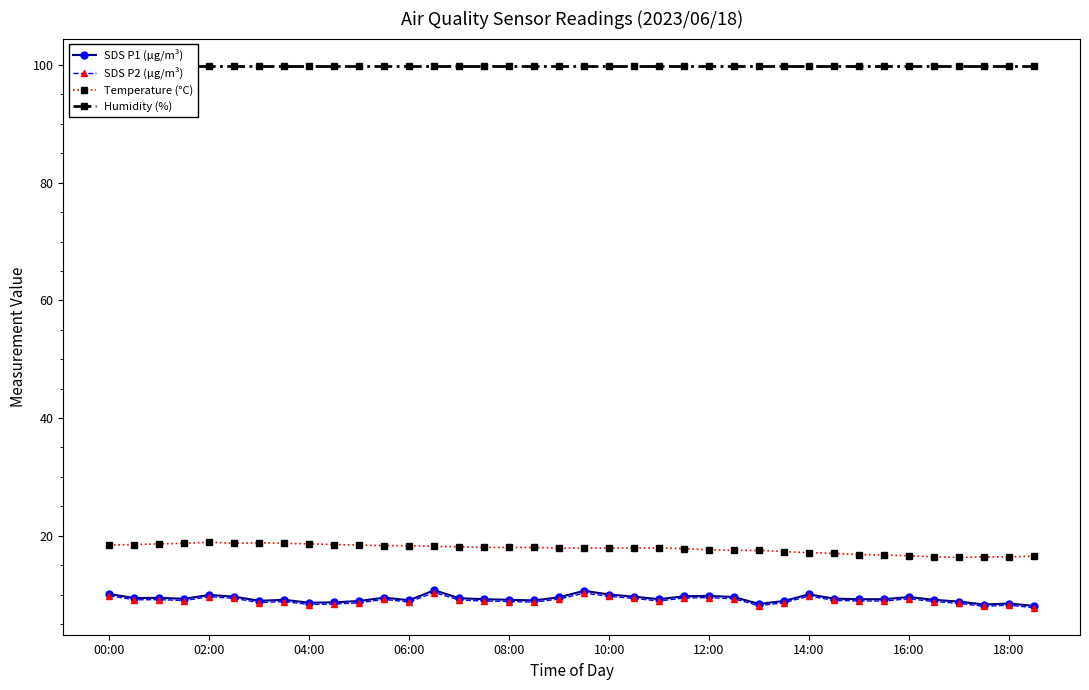

True or false: Temperature (°C) and SDS P1 (µg/m³) cross at least once.

False